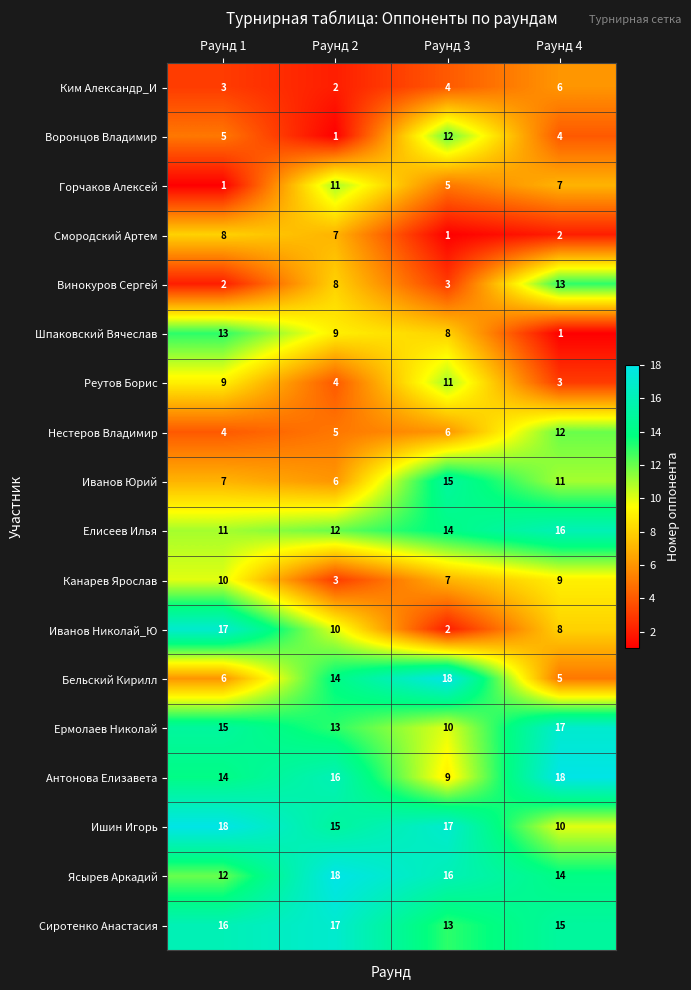

What is the approximate value of Антонова Елизавета at Раунд 3?

9